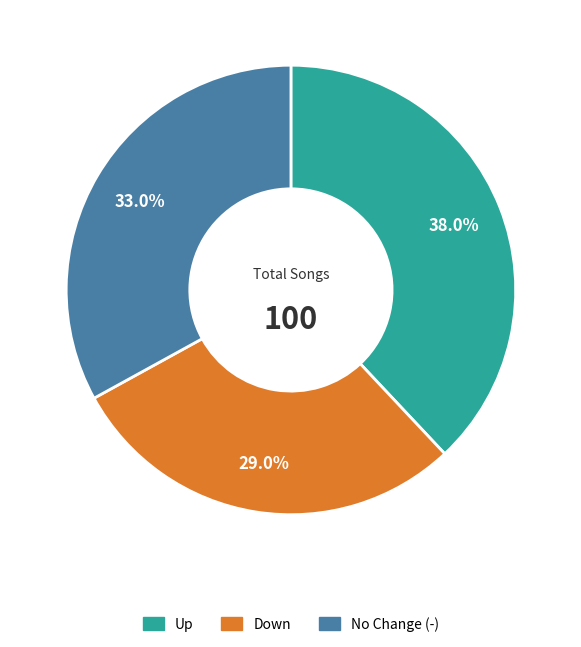

Does any single category account for the majority?

No